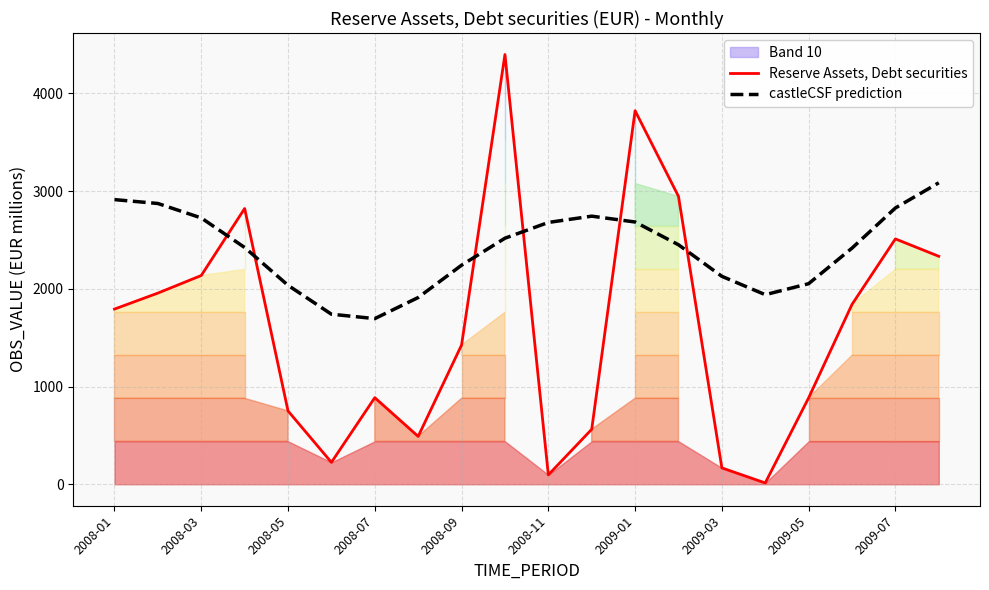

How many times do castleCSF prediction and Reserve Assets, Debt securities cross each other?

6